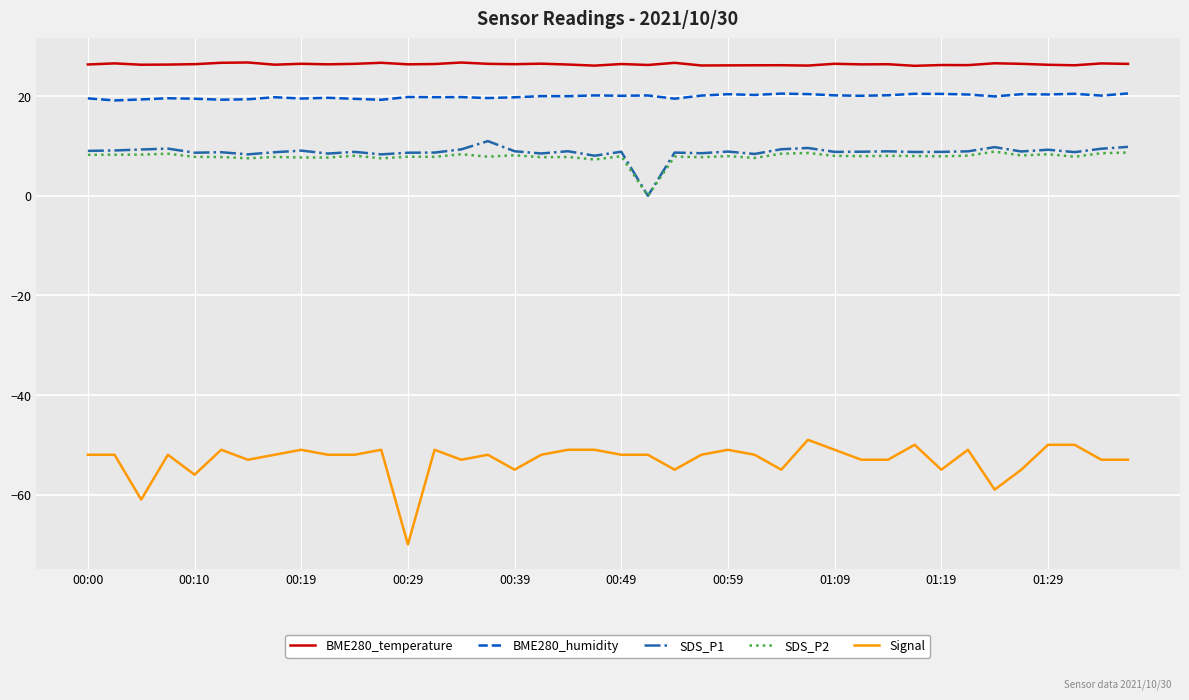

Does the chart have visible grid lines?

Yes